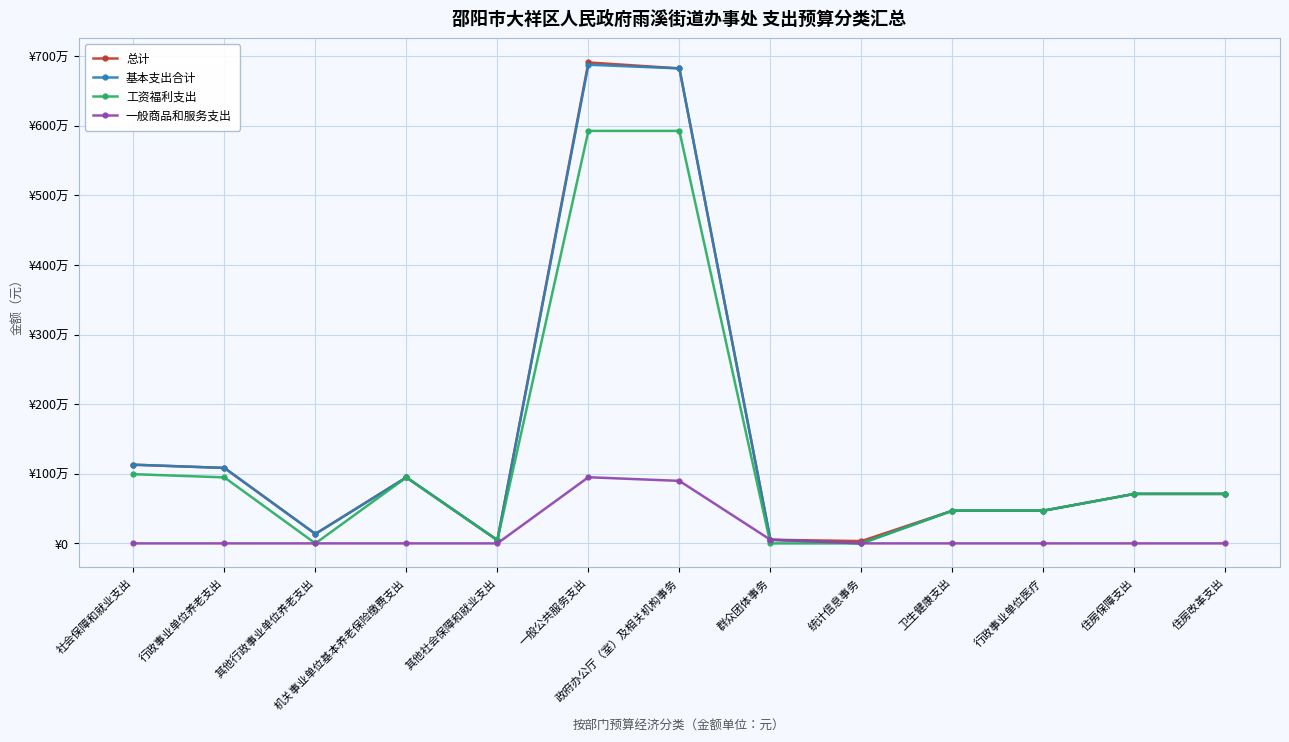

At which label is 工资福利支出 closest to 2963926?

社会保障和就业支出